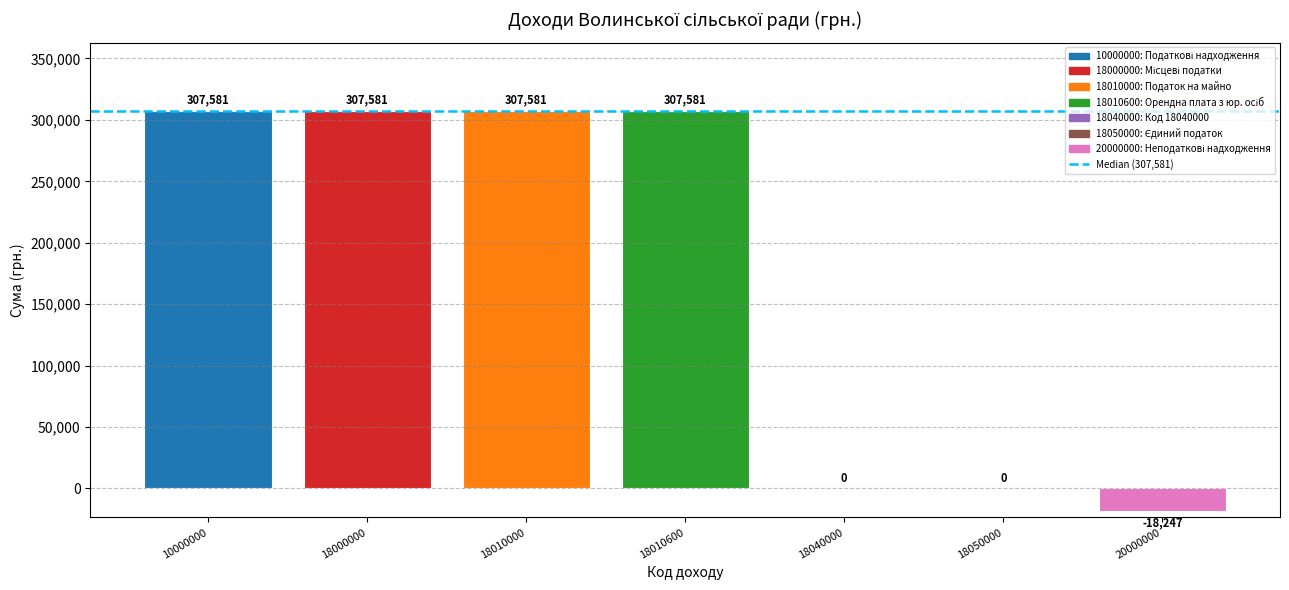

What is the maximum value shown in the chart?

307581